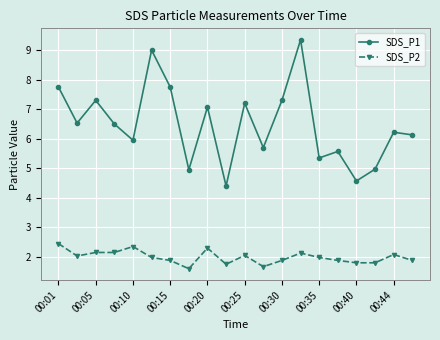

What are all the series names shown in the legend?

SDS_P1, SDS_P2